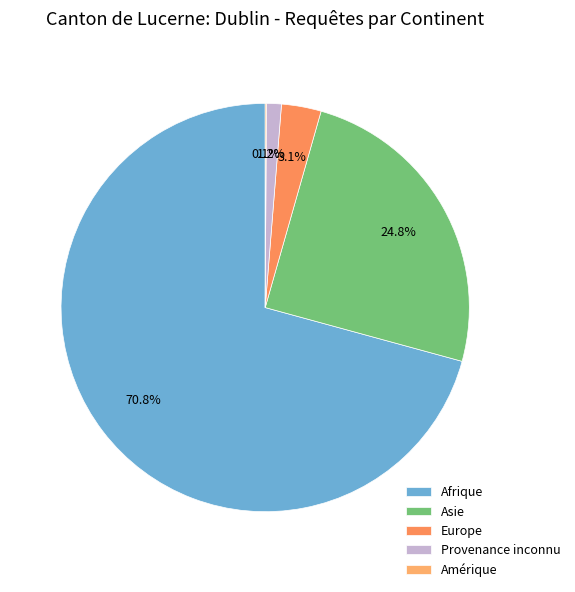

To the nearest percent, what is the difference between the largest and smallest slice percentages?

71%